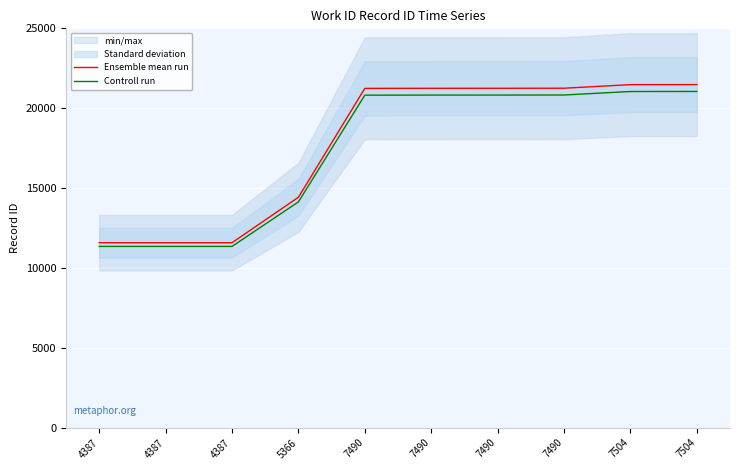

At how many categories does at least one series exceed 19513?

6